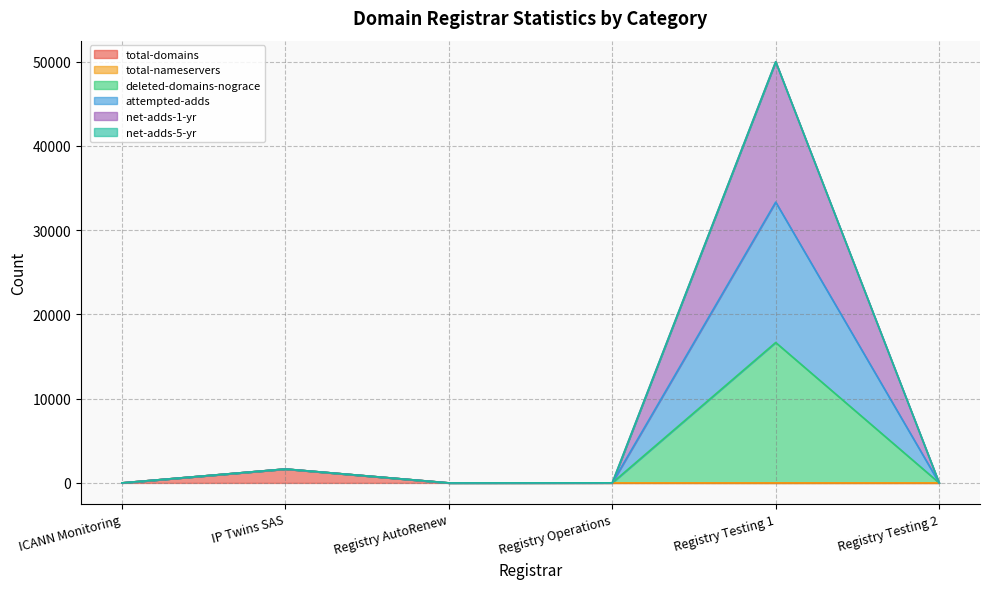

Where is net-adds-5-yr nearest to the value 824?

Registry Operations